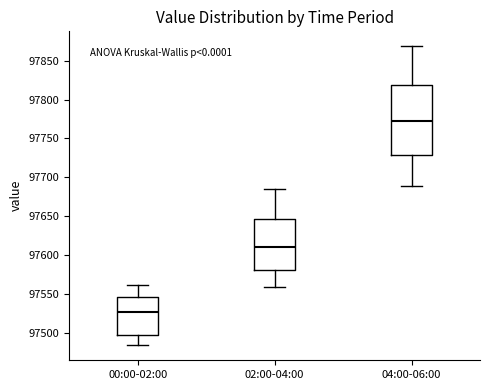

Which box's median line is the highest?

04:00-06:00